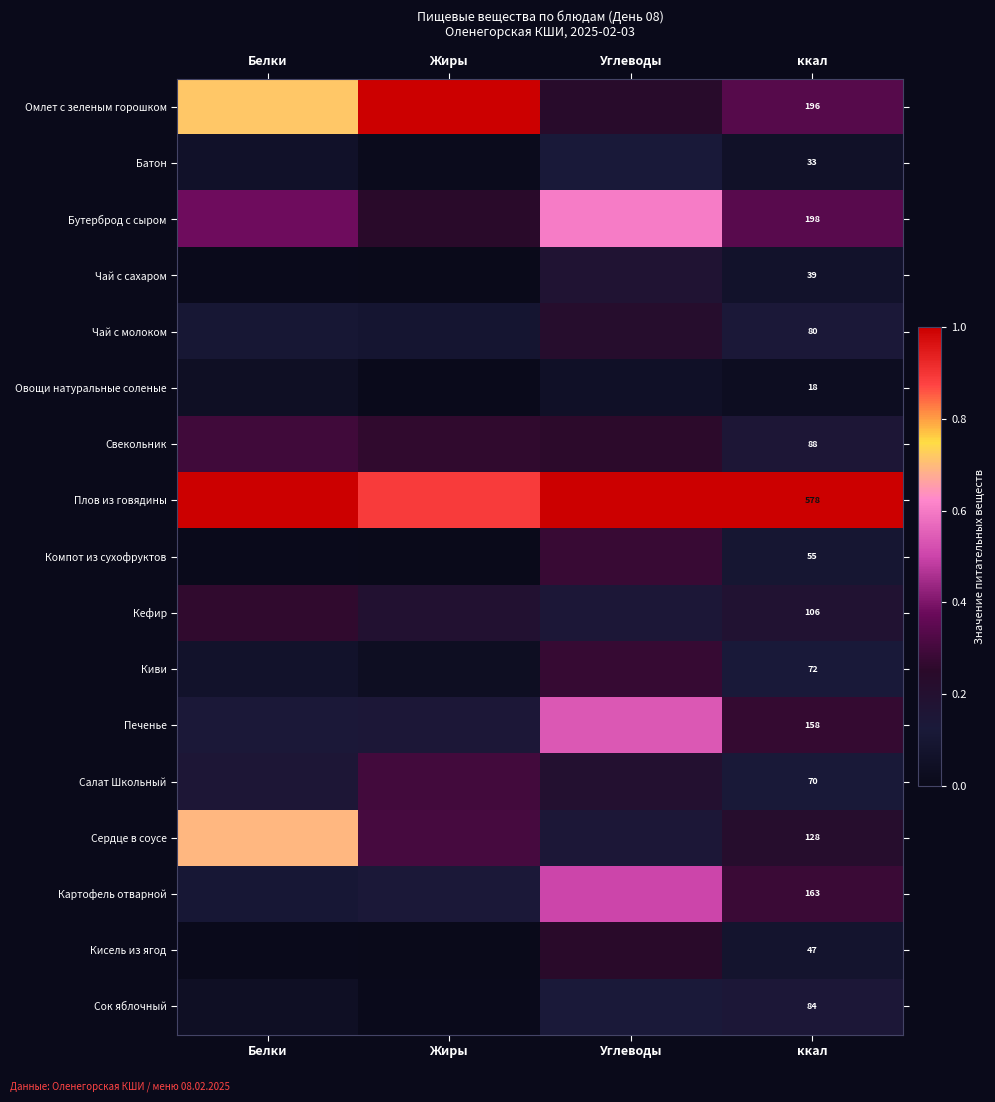

List the labels in order of Картофель отварной value, largest first.

Углеводы, ккал, Жиры, Белки